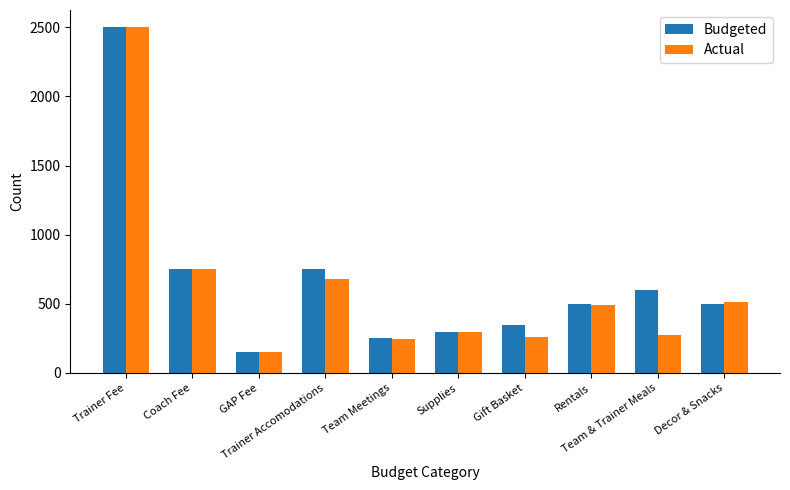

The Budgeted series shows 553.8 at Gift Basket. True or false?

False